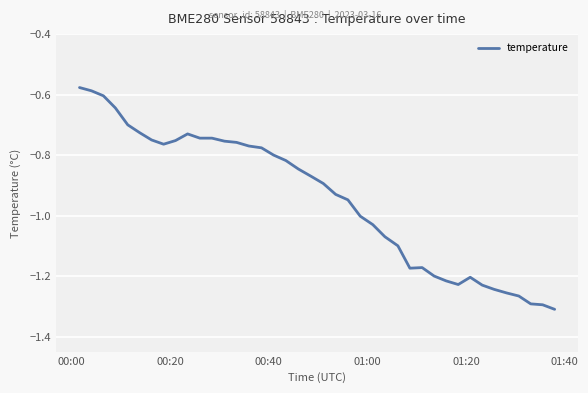

What is the difference between the maximum and minimum values?

0.7